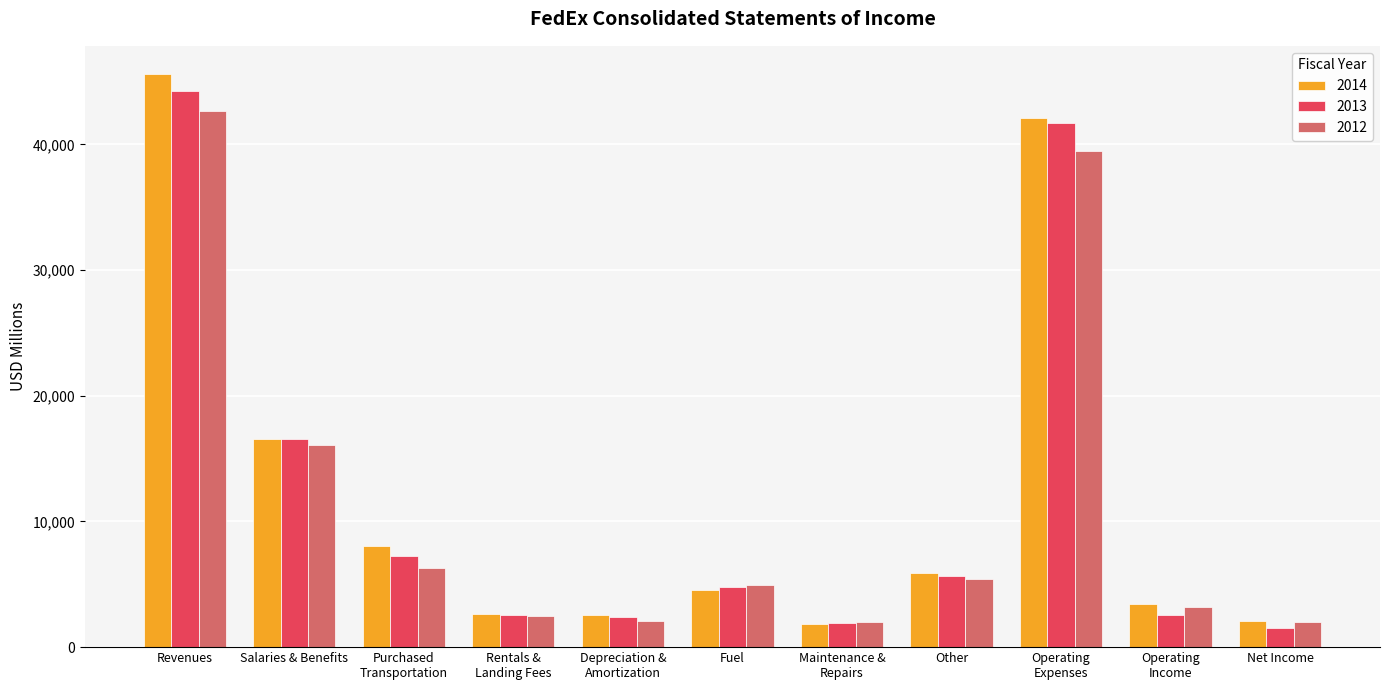

At which category is the sum across all series the highest?

Revenues